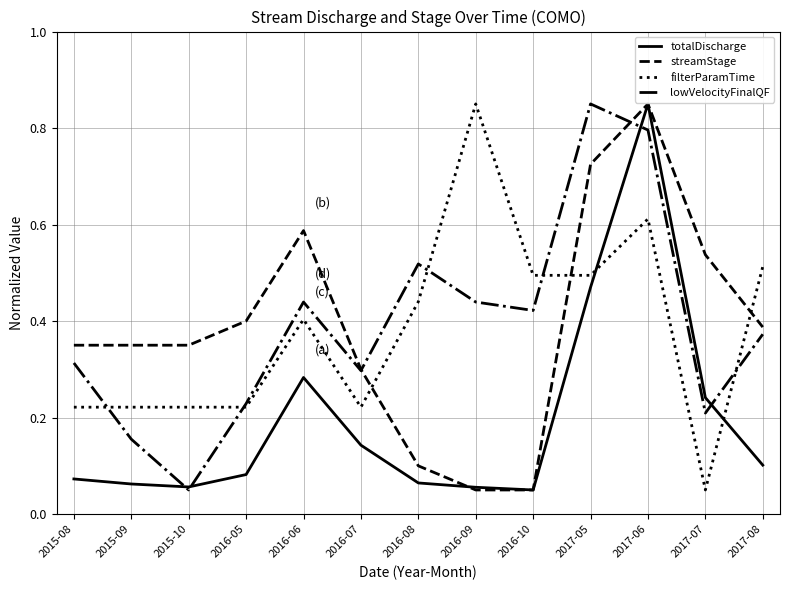

How many times do filterParamTime and streamStage cross each other?

3